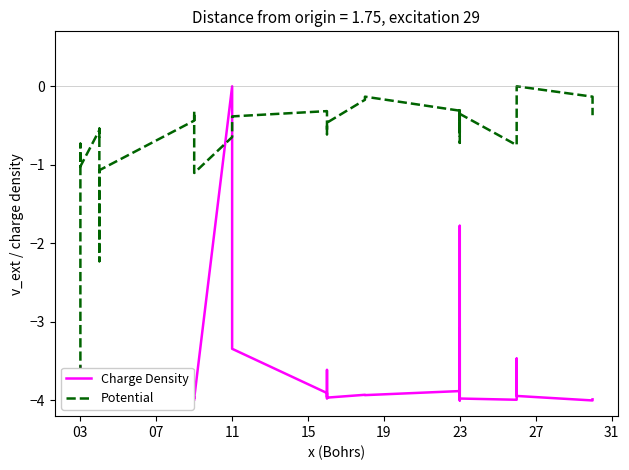

What is the average value of the Charge Density series?

-3.7